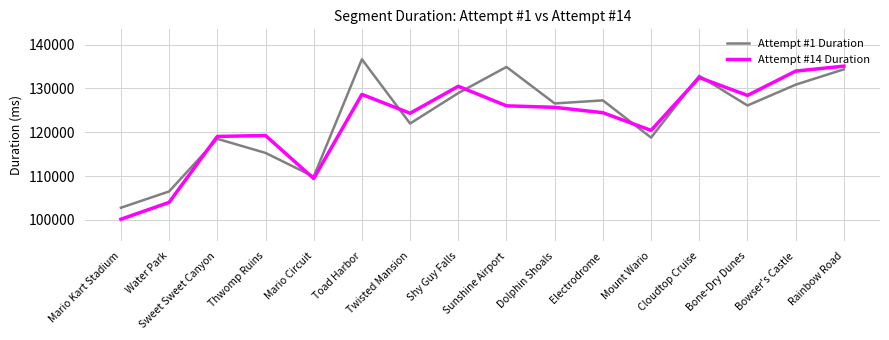

What is the lowest value of the Attempt #14 Duration series?

100155